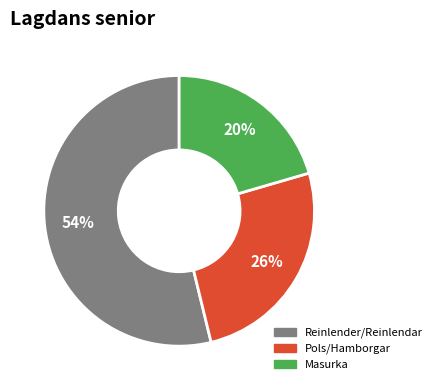

To the nearest percent, what is the average slice percentage?

33%